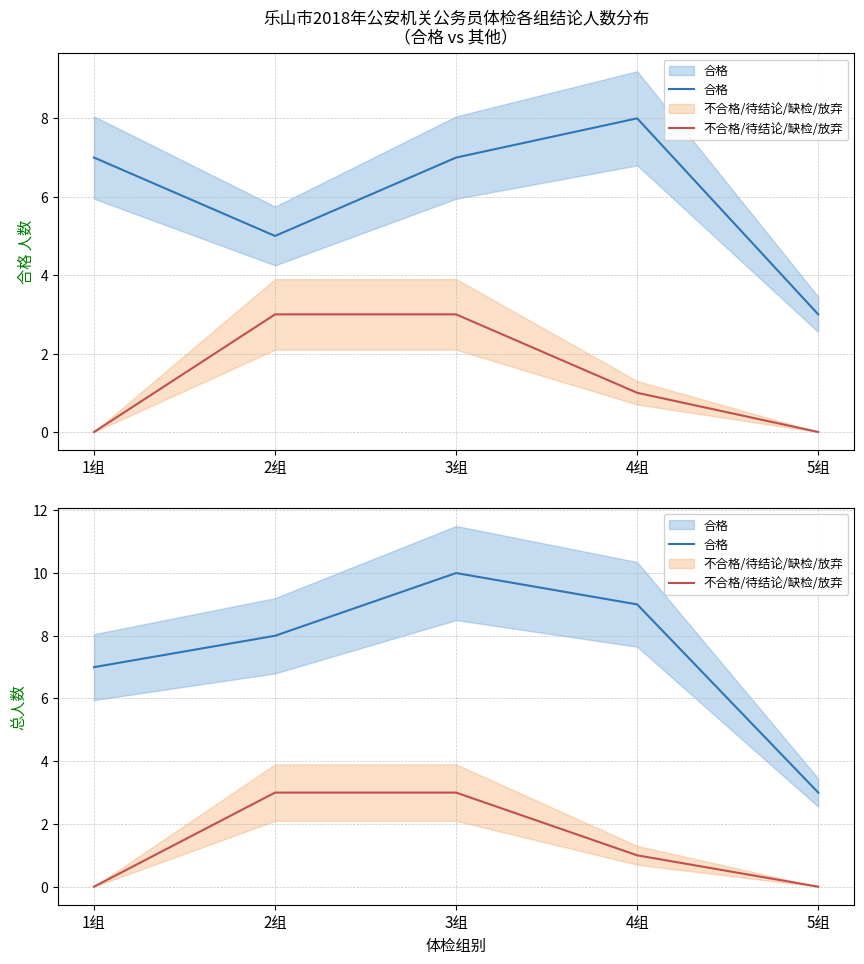

At how many categories does at least one series exceed 1?

5